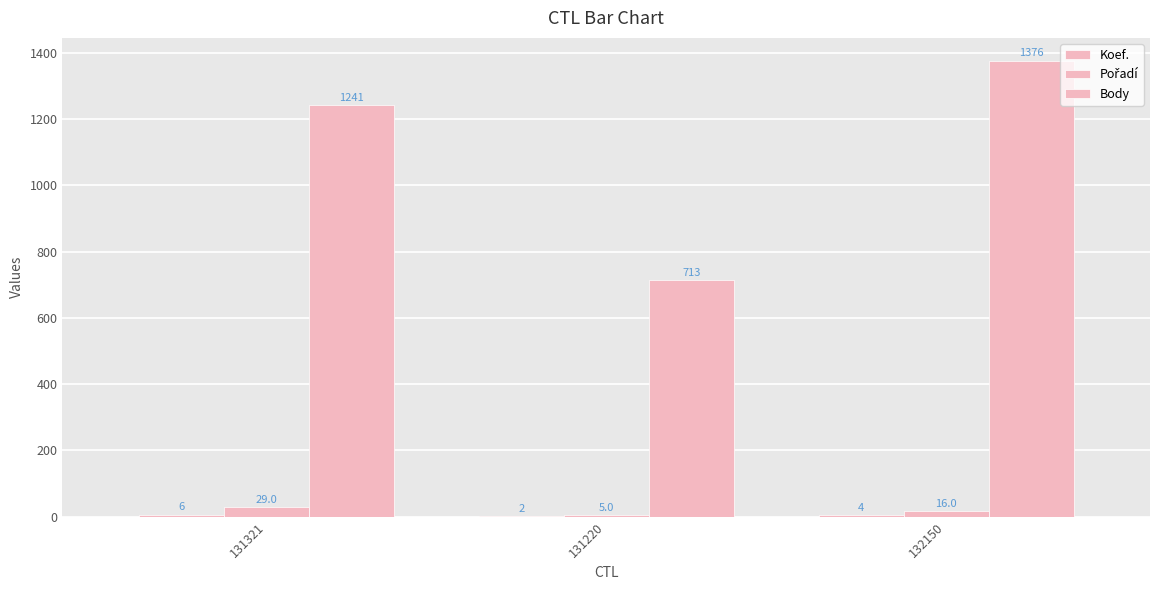

Between 131220 and 132150, which series saw the biggest shift?

Body